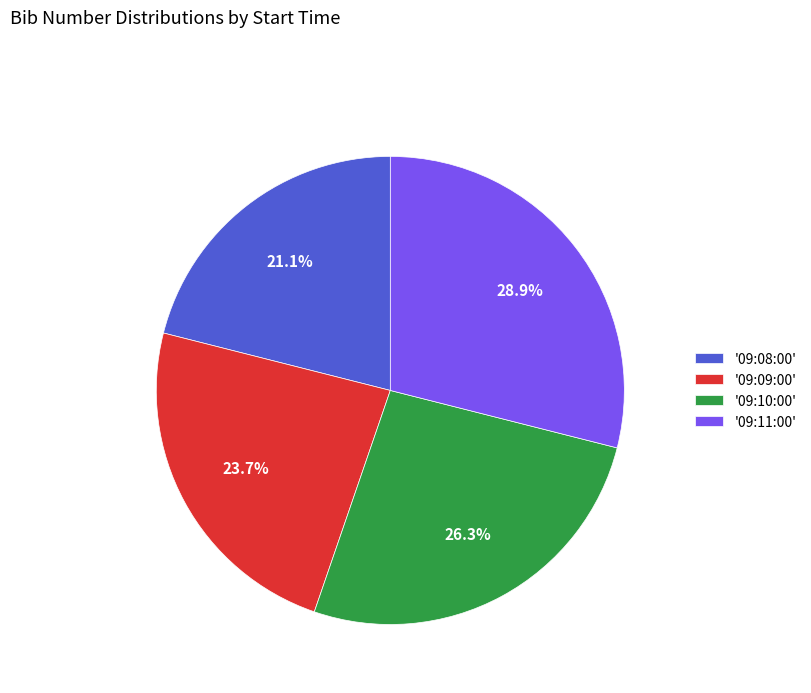

What is the total percentage of '09:08:00' and '09:10:00'?

47.4%